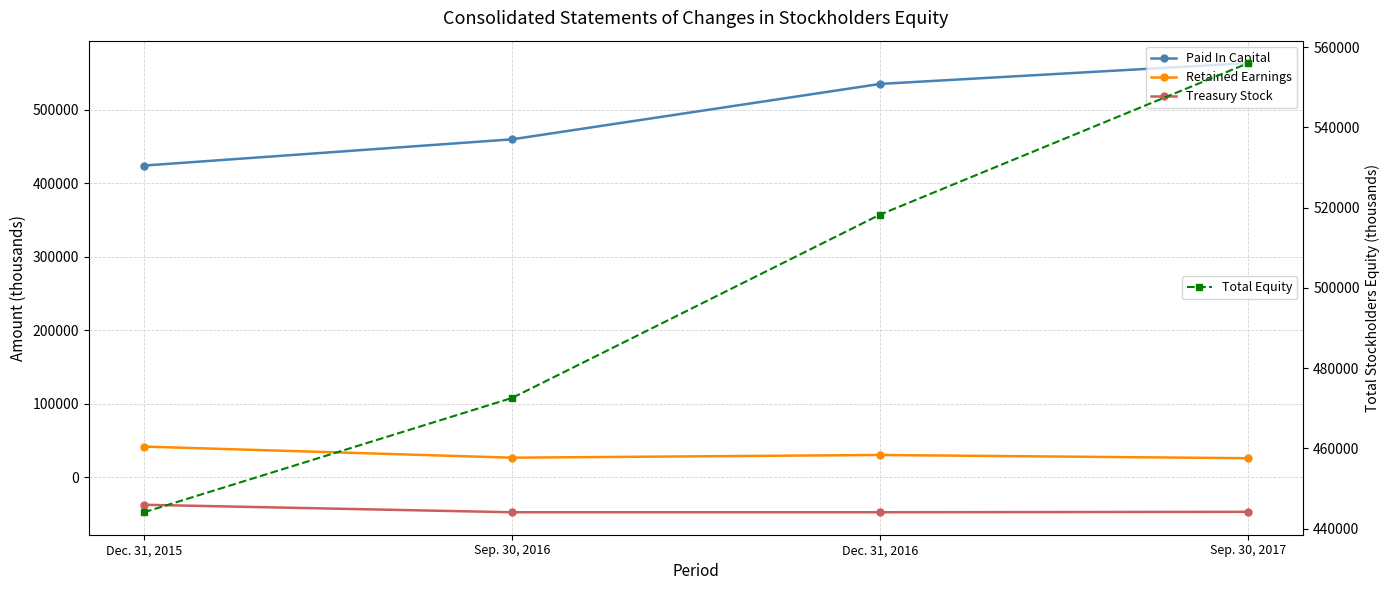

Where does the Total Equity series first go above 518274?

Sep. 30, 2017